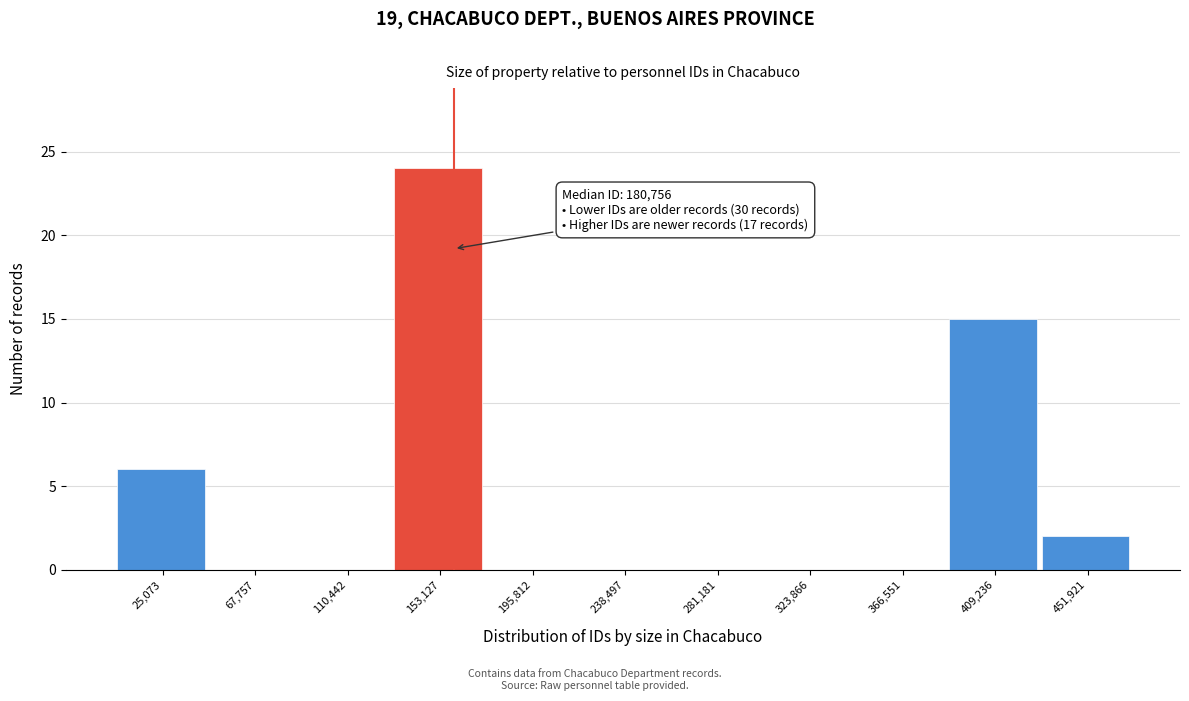

Reading left to right, extract all data points from this chart.

25,073=6	67,757=0	110,442=0	153,127=24	195,812=0	238,497=0	281,181=0	323,866=0	366,551=0	409,236=15	451,921=2